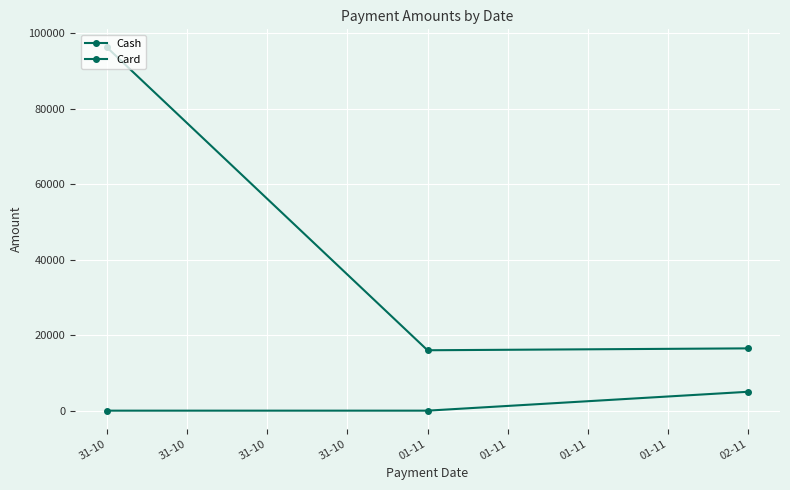

At which label is Card closest to 2499?

31-10